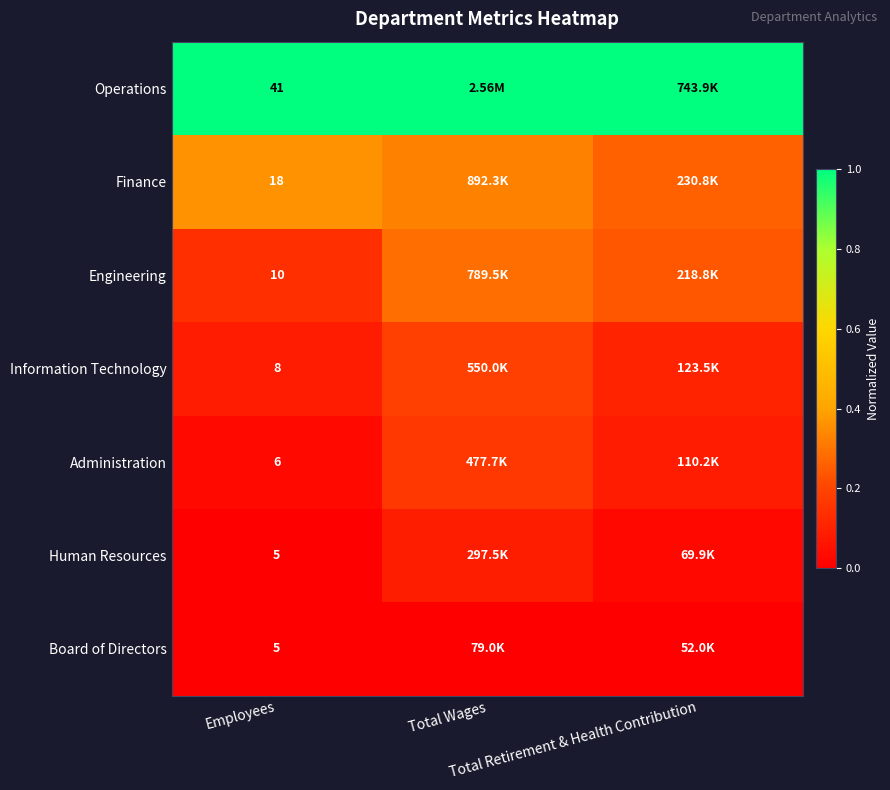

Which category has the highest value in the Engineering series?

Total Wages